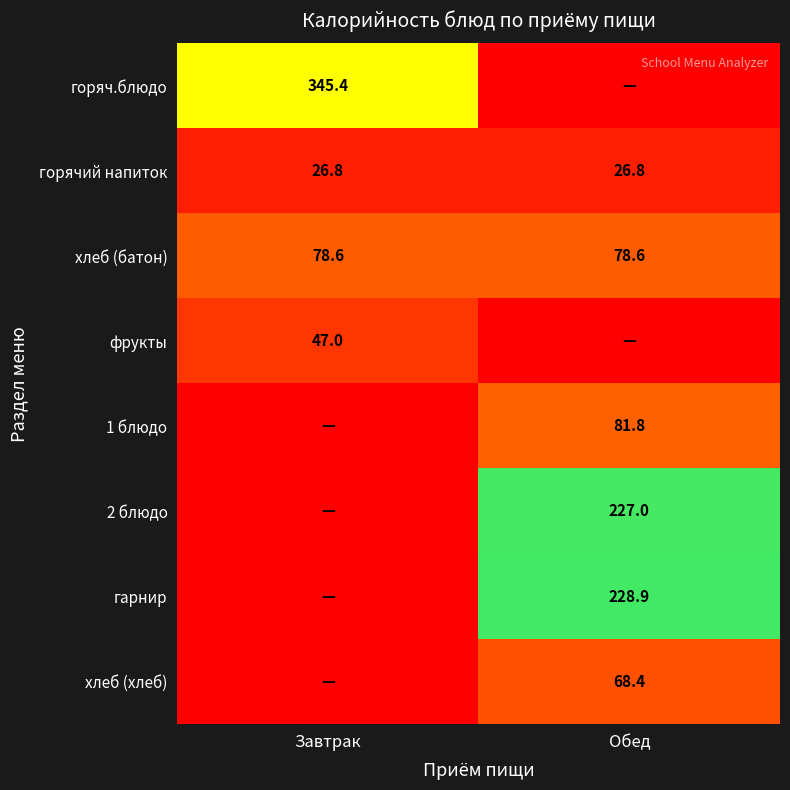

Which has a higher value, Обед or Завтрак?

Завтрак